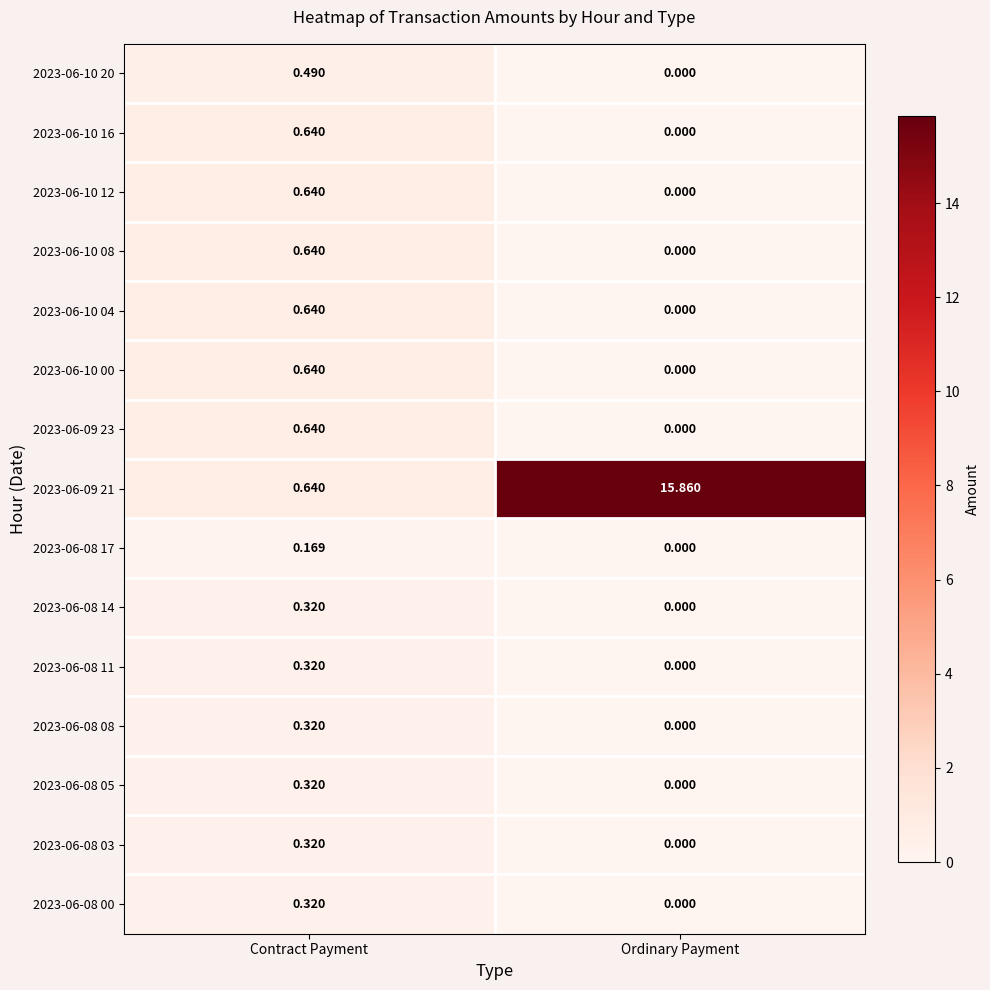

At which category is the sum across all series the highest?

Ordinary Payment